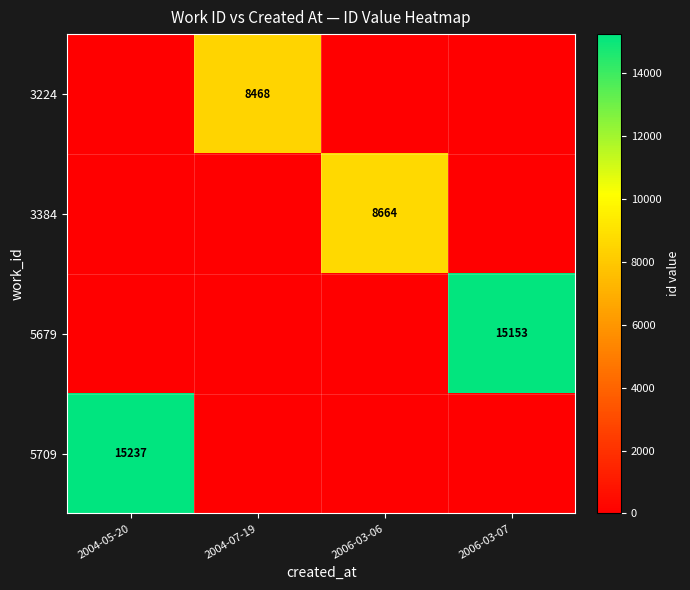

The value of 3384 at 2004-07-19 is -3074. True or false?

False